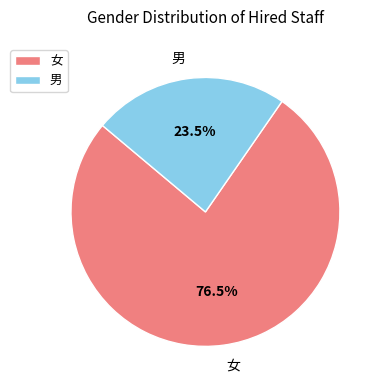

Which has a higher value, 女 or 男?

女